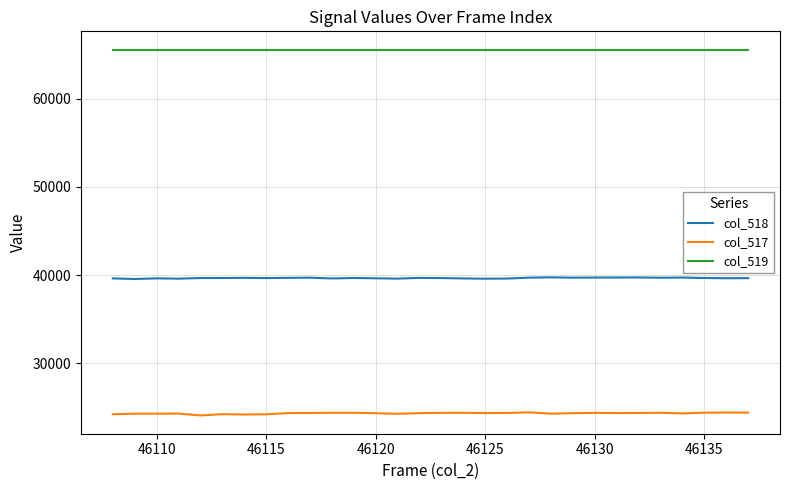

Is this an area chart (filled region under the line)?

No